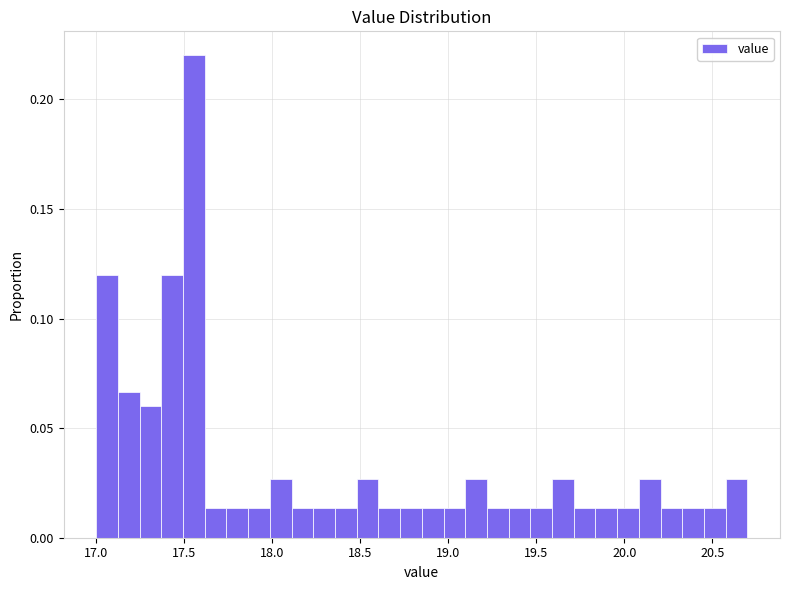

Around what value on the x-axis is the tallest bar? Give the approximate position of its centre, as read against the axis.

17.55